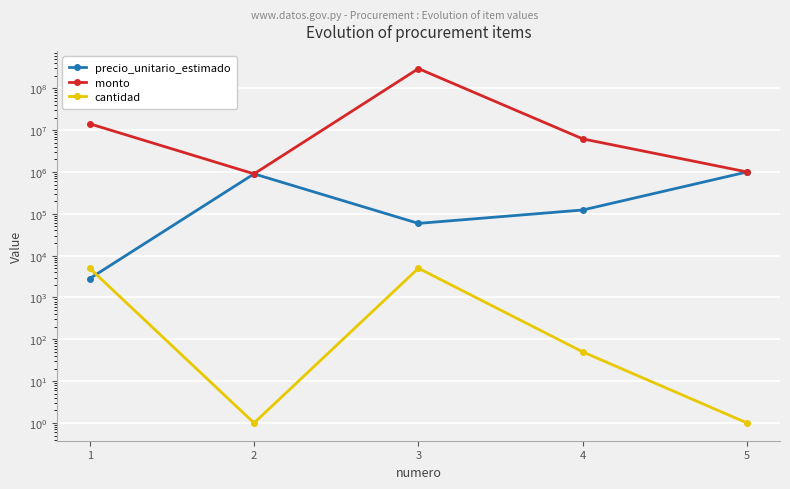

Rank the series at 4 from lowest to highest value.

cantidad, precio_unitario_estimado, monto